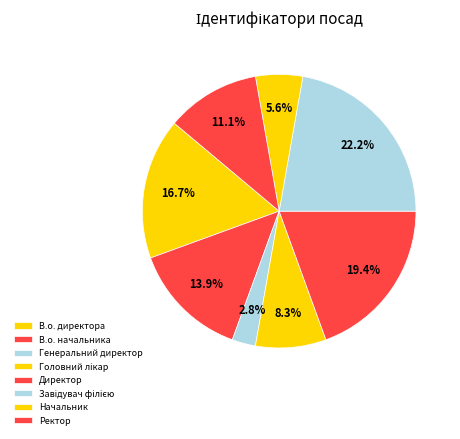

How many segments does this pie chart have?

8